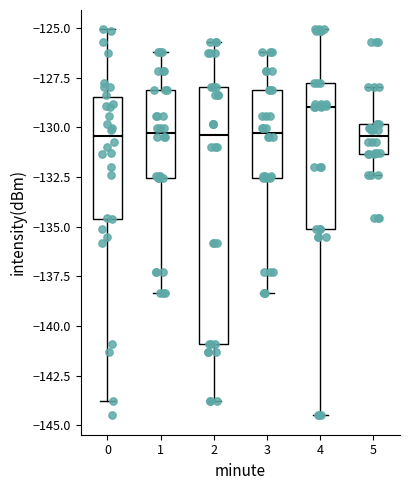

Reading left to right, read every box against the y-axis: the position of its median line, the range the box covers, and the ends of its whiskers. The values are not printed on the chart, so give them approximately, as read against the axis.

0: median -130.5, box -134.5 to -128.5, whiskers -144.0 to -125.0
1: median -130.5, box -132.5 to -128.0, whiskers -138.5 to -126.0
2: median -130.5, box -141.0 to -128.0, whiskers -144.0 to -125.5
3: median -130.5, box -132.5 to -128.0, whiskers -138.5 to -126.0
4: median -129.0, box -135.0 to -128.0, whiskers -144.5 to -125.0
5: median -130.5, box -131.5 to -130.0, whiskers -132.5 to -128.0